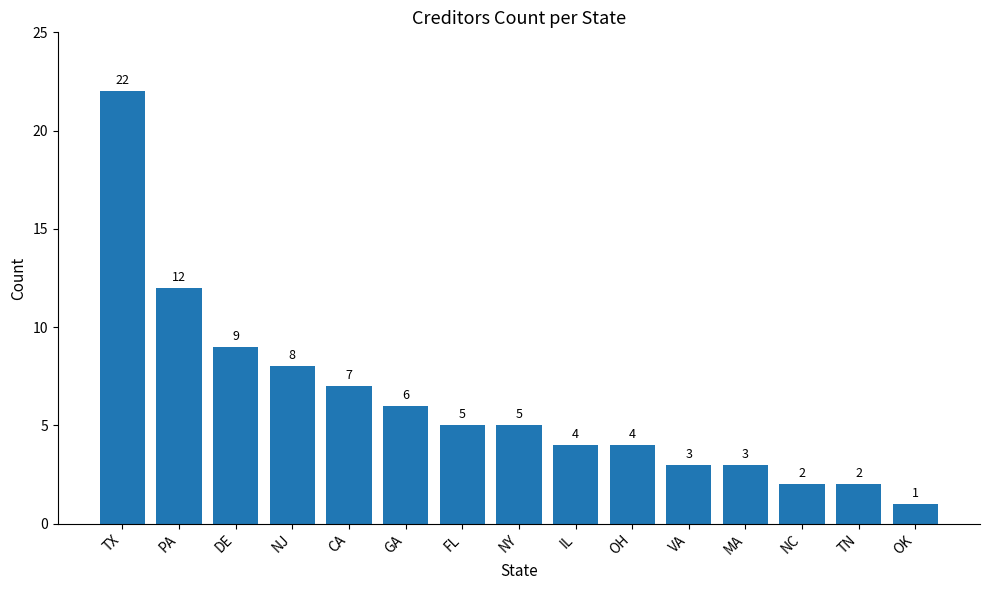

Between NY and NJ, which is larger?

NJ